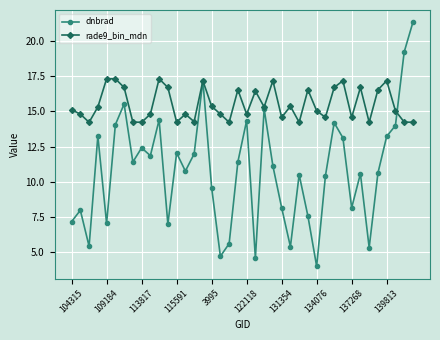

What is the value of the dnbrad point at the 9th from the left?

12.4